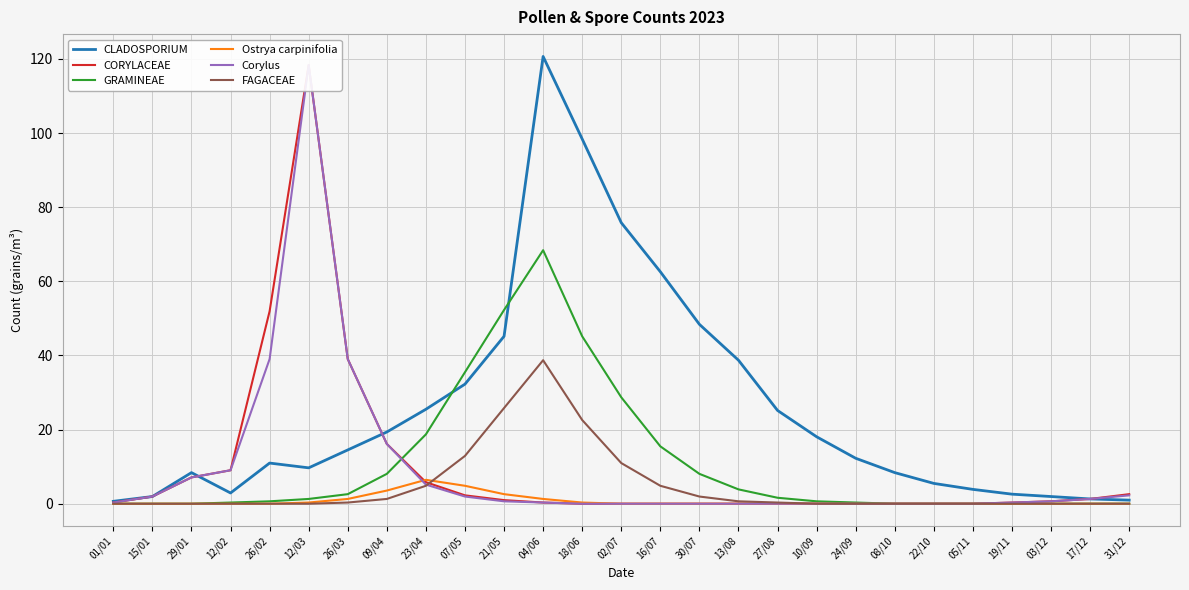

Between which two adjacent categories do Ostrya carpinifolia and Corylus first intersect?

09/04 and 23/04